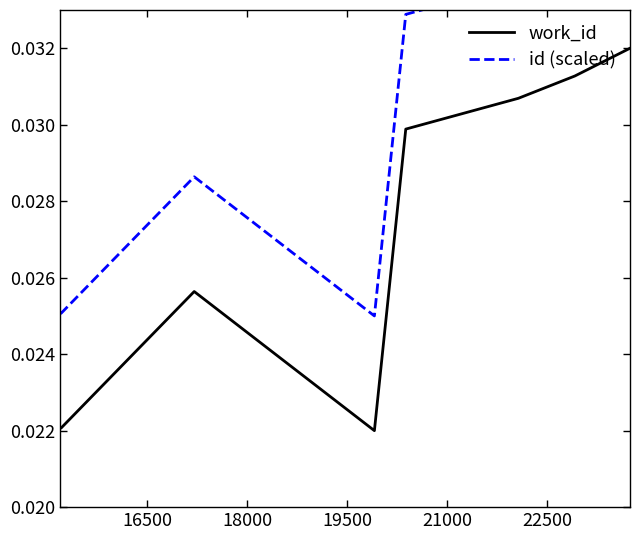

How many id (scaled) values are between 0 and 1?

10